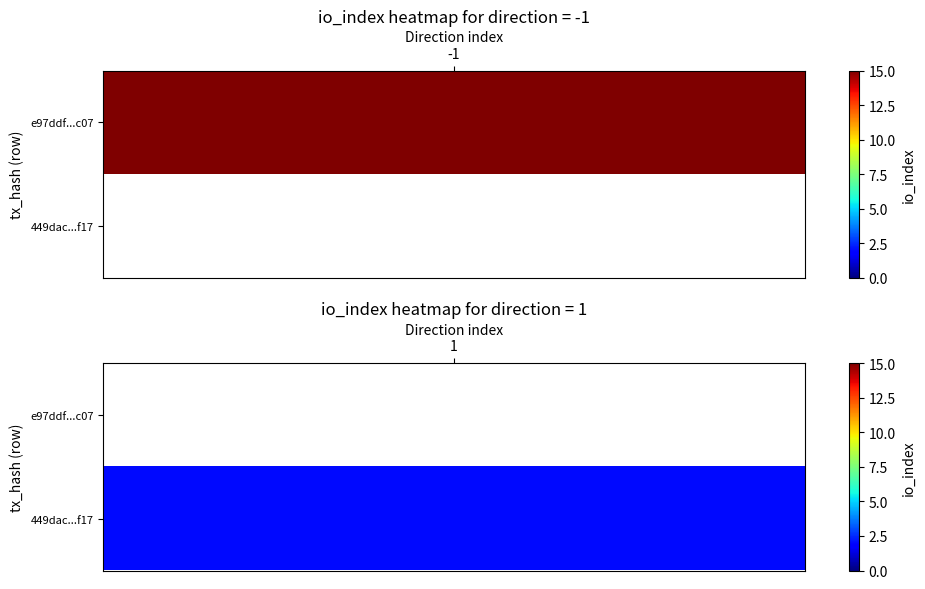

What value does the 449dacfc744e28223079f574d4d9caf9e33817f series have at direction?

1